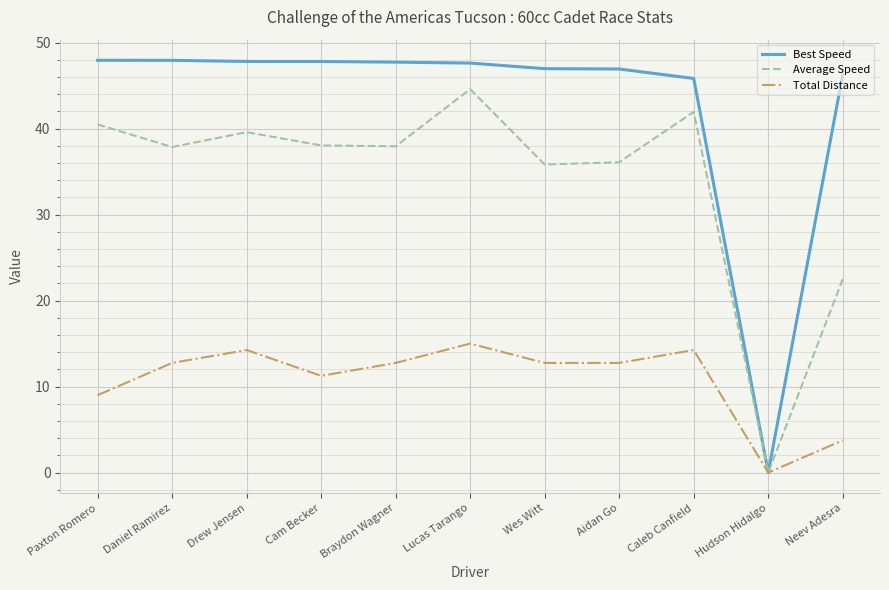

True or false: Total Distance has more than 2 interior local peaks.

True